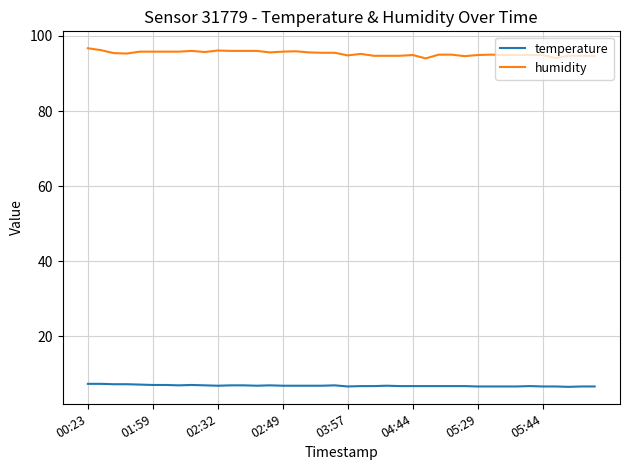

Which series has the widest spread of values?

humidity